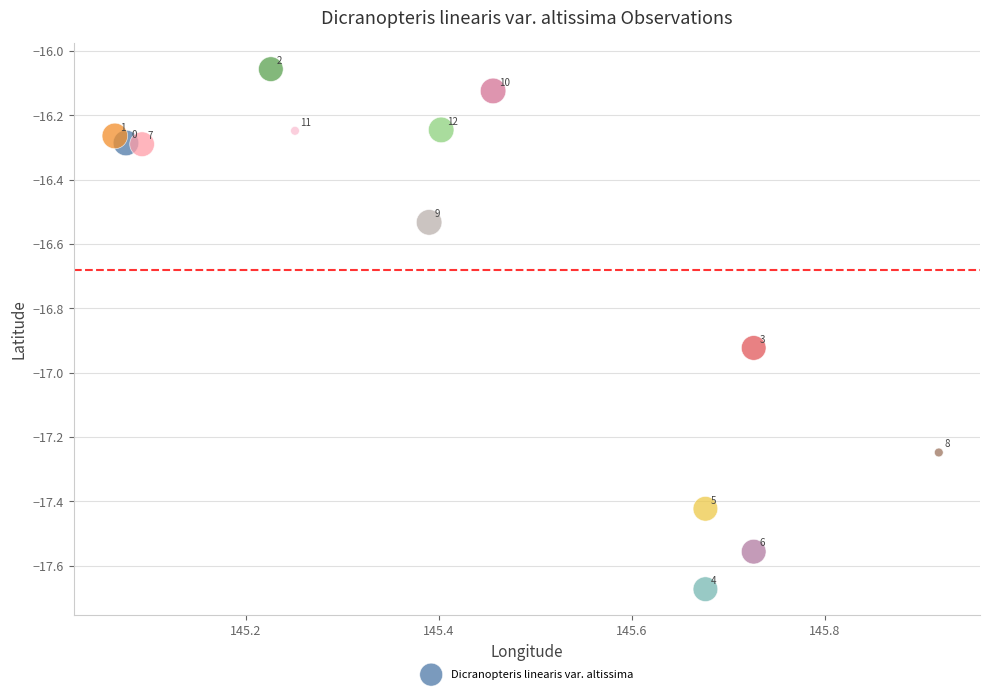

What is the range of Y values (max minus min)?

1.6